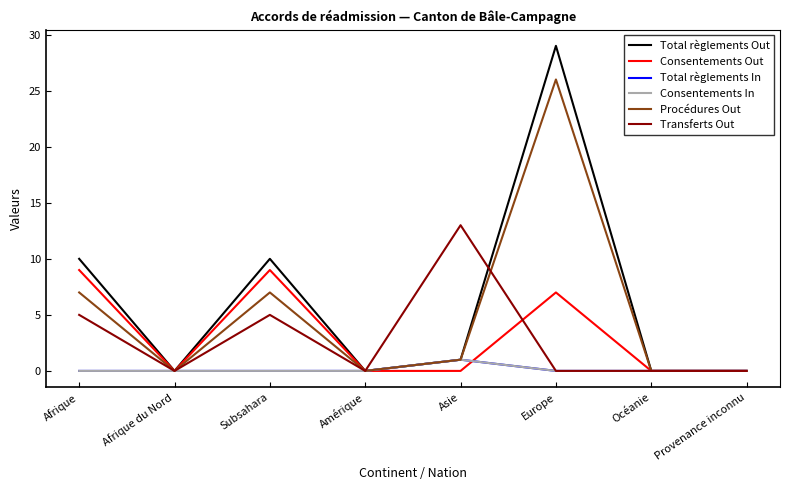

Does the chart display data point markers on the line(s)?

No